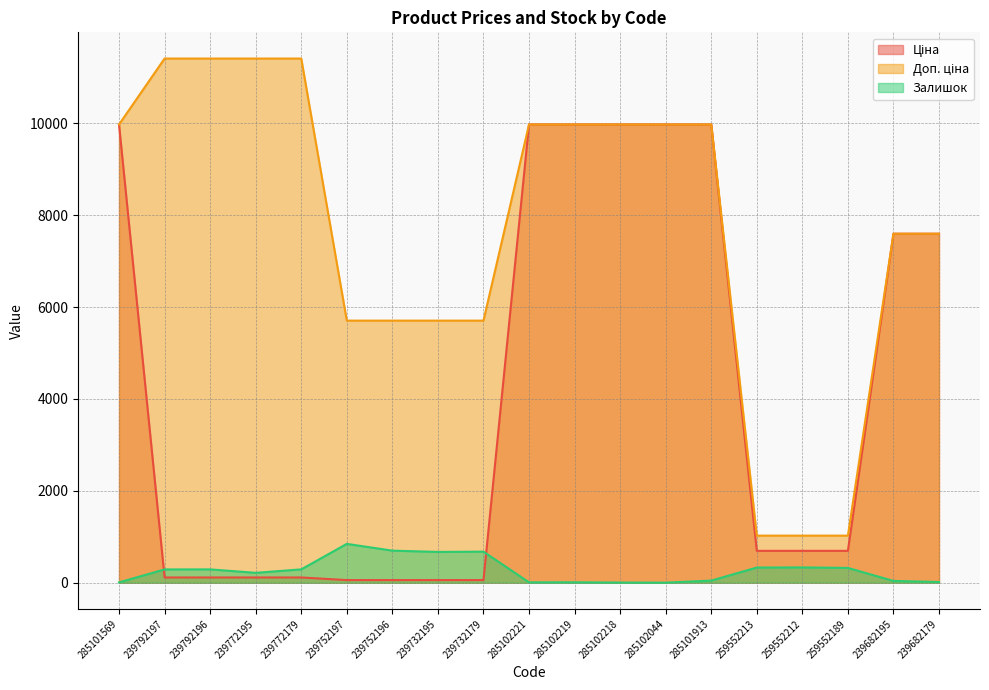

Where does the Ціна series first go above 693?

285101569